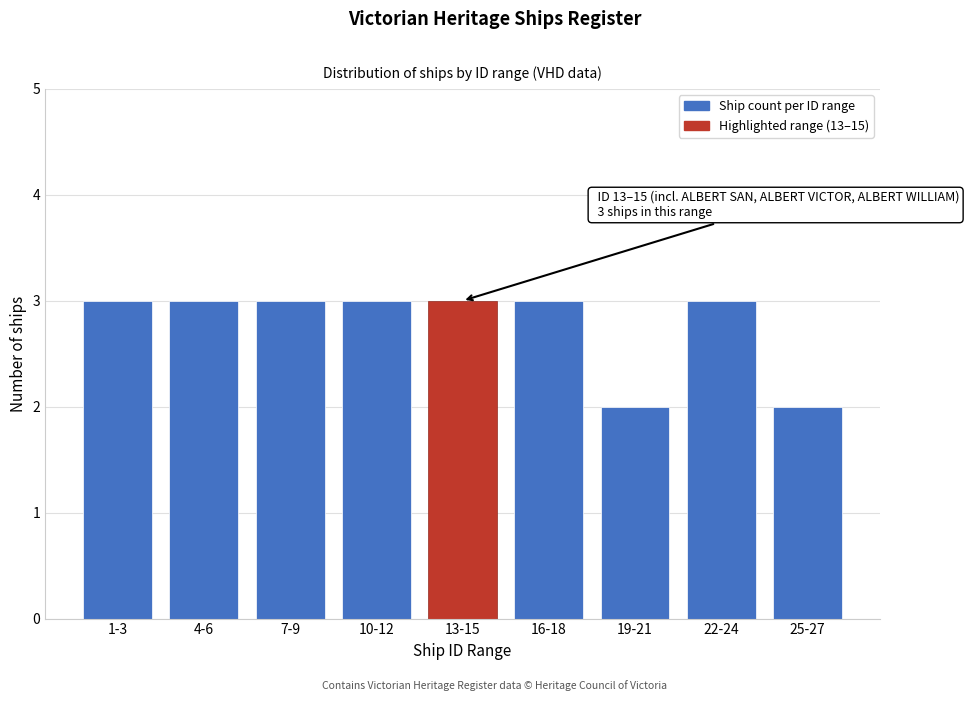

Reading left to right, what are all the values shown in this chart?

1-3=3	4-6=3	7-9=3	10-12=3	13-15=3	16-18=3	19-21=2	22-24=3	25-27=2